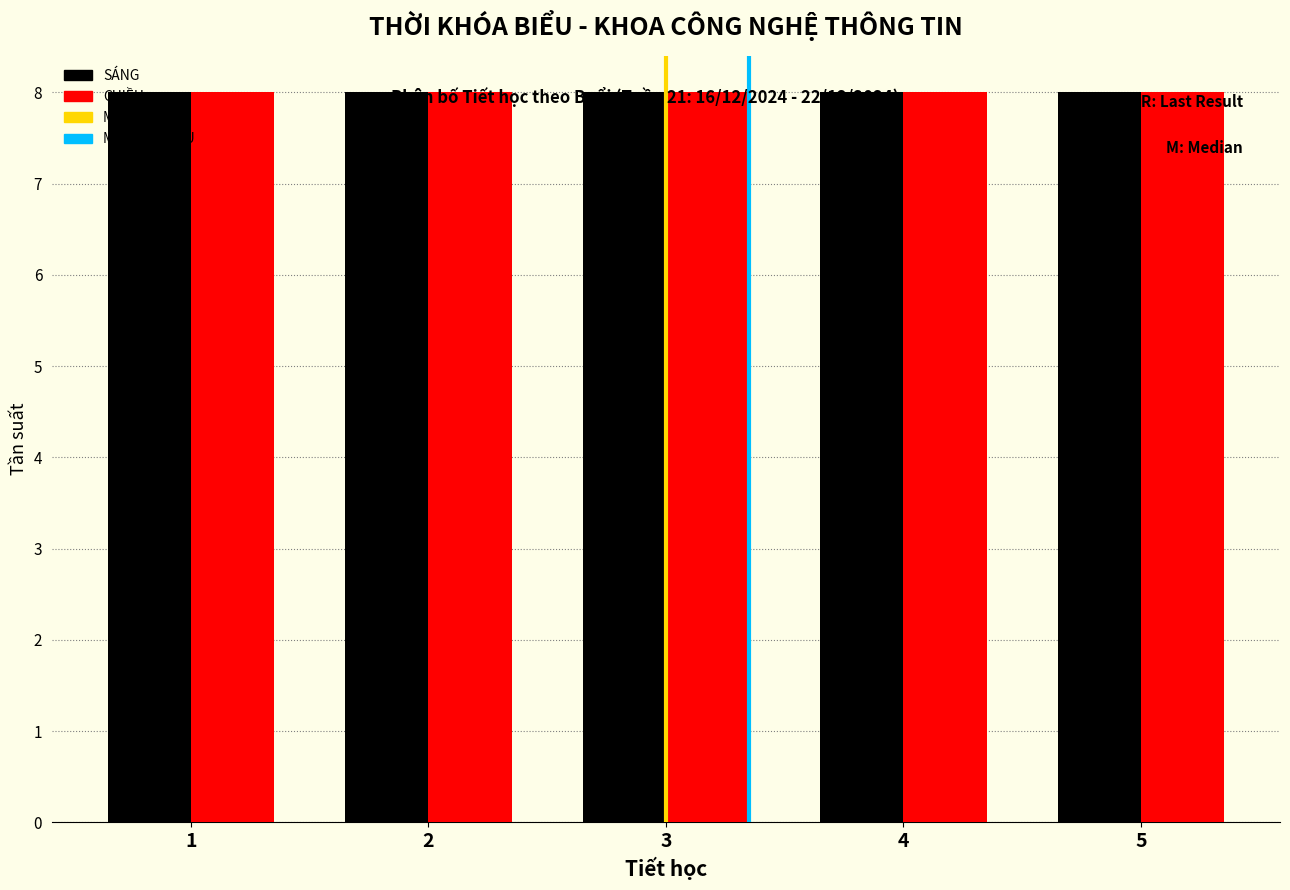

What is the height of the CHIỀU bar covering 1.5 to 2.5 on the x-axis? The values are not printed on the chart, so give them approximately, as read against the axis.

8